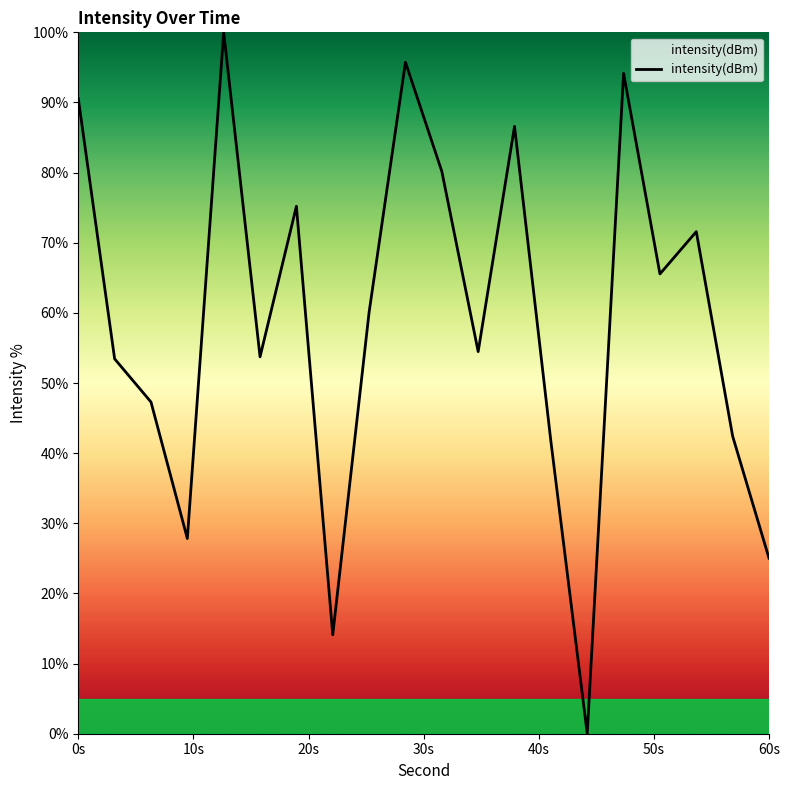

How many values are above zero?

19